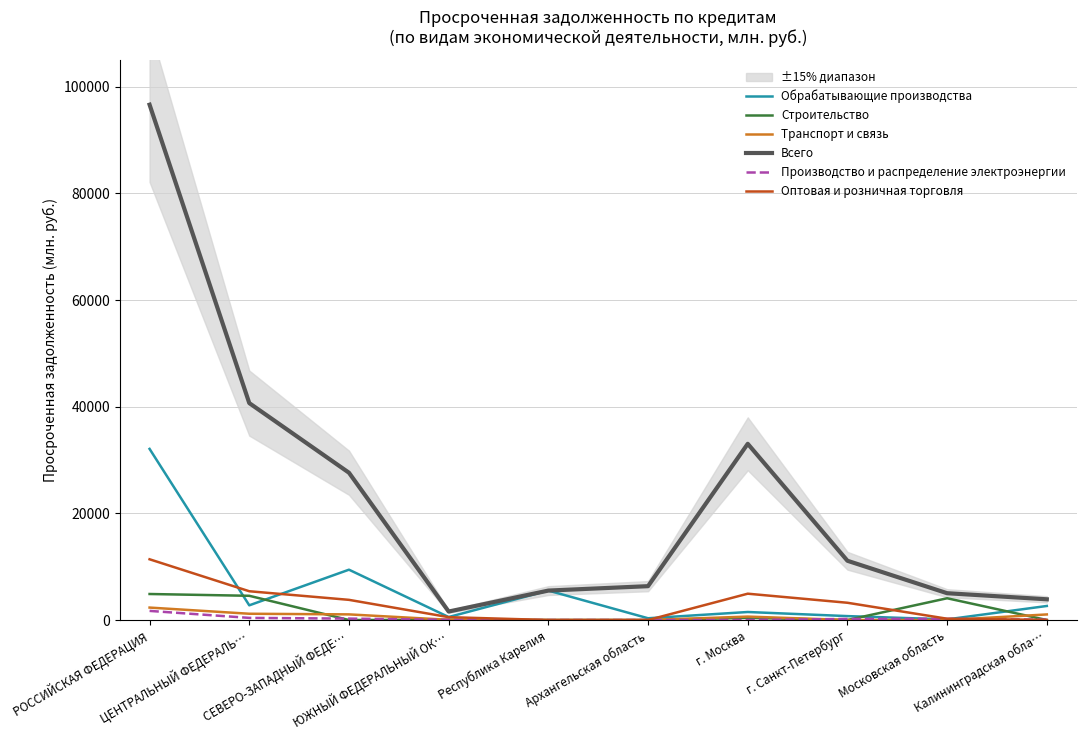

Reading left to right, list all the values displayed in this chart.

Обрабатывающие производства: РОССИЙСКАЯ ФЕДЕРАЦИЯ=32093	ЦЕНТРАЛЬНЫЙ ФЕДЕРАЛЬ…=2756	СЕВЕРО-ЗАПАДНЫЙ ФЕДЕ…=9440	ЮЖНЫЙ ФЕДЕРАЛЬНЫЙ ОК…=562	Республика Карелия=5522	Архангельская область=332	г. Москва=1504	г. Санкт-Петербург=734	Московская область=120	Калининградская обла…=2636
Строительство: РОССИЙСКАЯ ФЕДЕРАЦИЯ=4880	ЦЕНТРАЛЬНЫЙ ФЕДЕРАЛЬ…=4544	СЕВЕРО-ЗАПАДНЫЙ ФЕДЕ…=0	ЮЖНЫЙ ФЕДЕРАЛЬНЫЙ ОК…=45	Республика Карелия=0	Архангельская область=0	г. Москва=405	г. Санкт-Петербург=0	Московская область=4082	Калининградская обла…=0
Транспорт и связь: РОССИЙСКАЯ ФЕДЕРАЦИЯ=2335	ЦЕНТРАЛЬНЫЙ ФЕДЕРАЛЬ…=1177	СЕВЕРО-ЗАПАДНЫЙ ФЕДЕ…=1057	ЮЖНЫЙ ФЕДЕРАЛЬНЫЙ ОК…=41	Республика Карелия=0	Архангельская область=0	г. Москва=644	г. Санкт-Петербург=3	Московская область=1	Калининградская обла…=1047
Всего: РОССИЙСКАЯ ФЕДЕРАЦИЯ=96647	ЦЕНТРАЛЬНЫЙ ФЕДЕРАЛЬ…=40684	СЕВЕРО-ЗАПАДНЫЙ ФЕДЕ…=27626	ЮЖНЫЙ ФЕДЕРАЛЬНЫЙ ОК…=1591	Республика Карелия=5522	Архангельская область=6349	г. Москва=33049	г. Санкт-Петербург=11114	Московская область=5029	Калининградская обла…=3887
Производство и распределение электроэнергии: РОССИЙСКАЯ ФЕДЕРАЦИЯ=1712	ЦЕНТРАЛЬНЫЙ ФЕДЕРАЛЬ…=399	СЕВЕРО-ЗАПАДНЫЙ ФЕДЕ…=267	ЮЖНЫЙ ФЕДЕРАЛЬНЫЙ ОК…=26	Республика Карелия=0	Архангельская область=0	г. Москва=0	г. Санкт-Петербург=202	Московская область=228	Калининградская обла…=63
Оптовая и розничная торговля: РОССИЙСКАЯ ФЕДЕРАЦИЯ=11392	ЦЕНТРАЛЬНЫЙ ФЕДЕРАЛЬ…=5397	СЕВЕРО-ЗАПАДНЫЙ ФЕДЕ…=3784	ЮЖНЫЙ ФЕДЕРАЛЬНЫЙ ОК…=536	Республика Карелия=0	Архангельская область=0	г. Москва=4938	г. Санкт-Петербург=3237	Московская область=243	Калининградская обла…=26